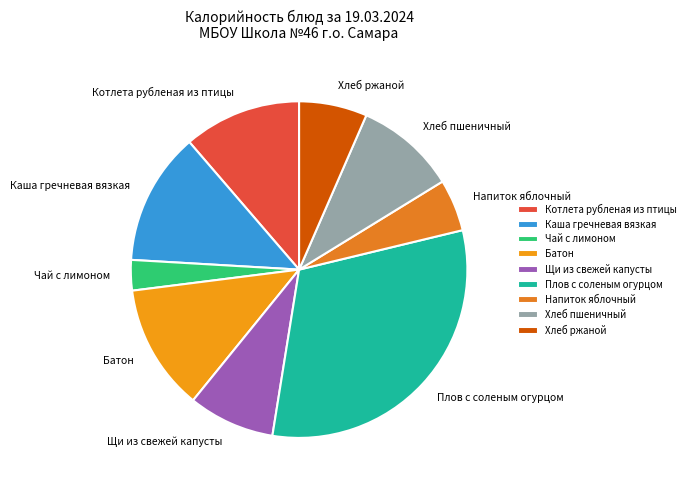

What is the largest slice in the pie chart?

Плов с соленым огурцом